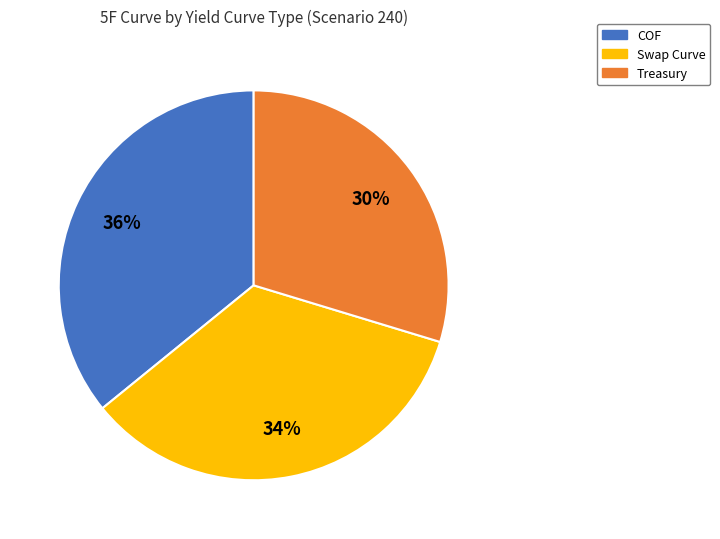

Combined, do COF and Swap Curve account for over 50%?

Yes